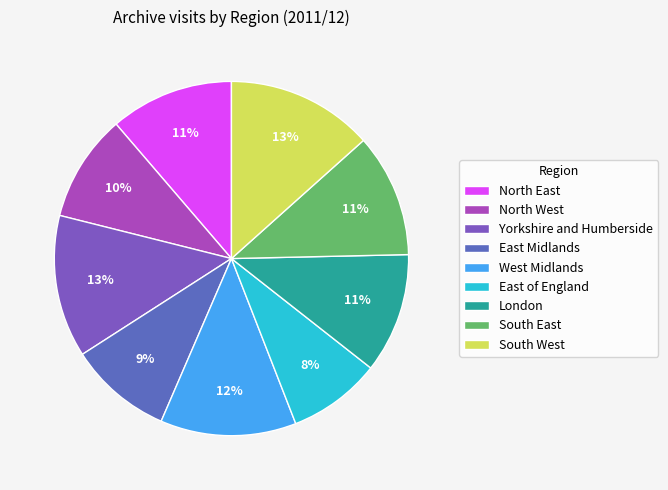

Count the number of slices in the pie.

9